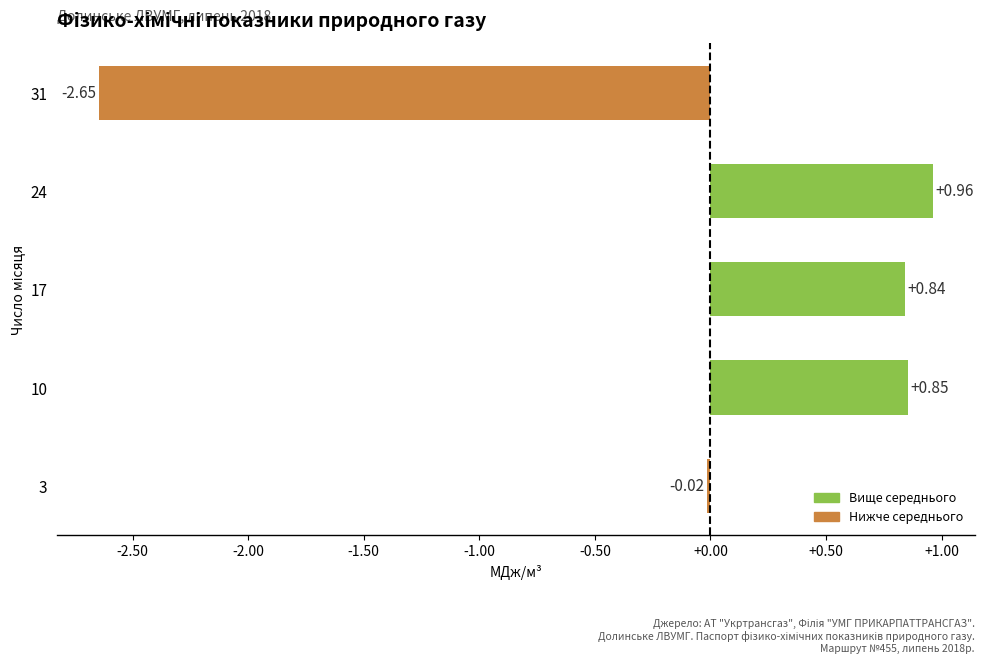

What is the change in value from 10 to 24?

+0.1